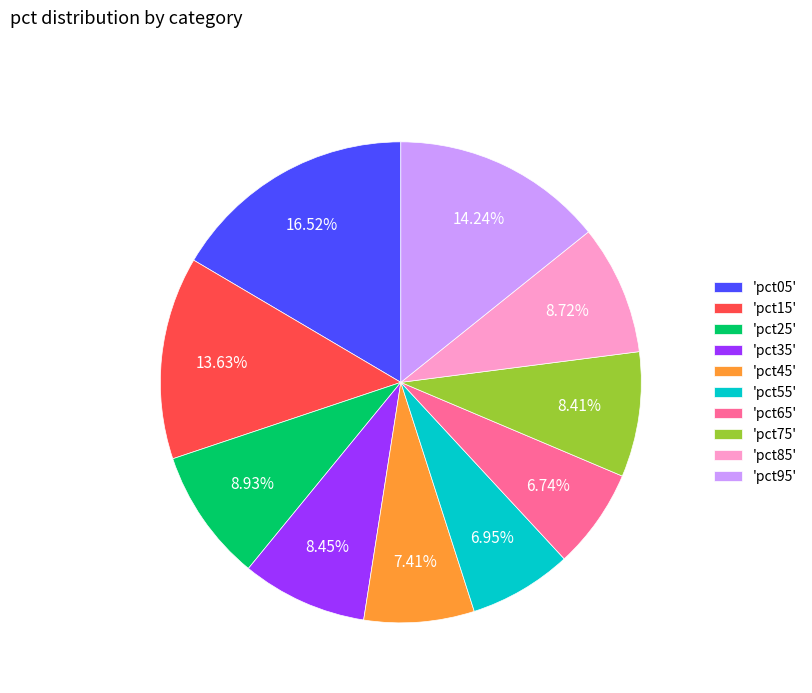

To the nearest percent, what is the average slice percentage?

10%